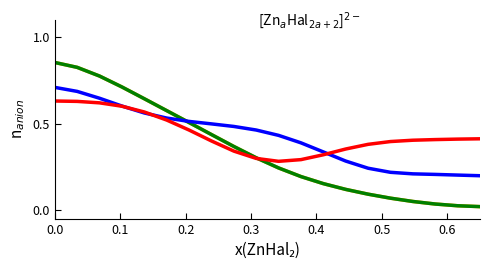

True or false: Task 11 has a value of 0.6 at 11.

False